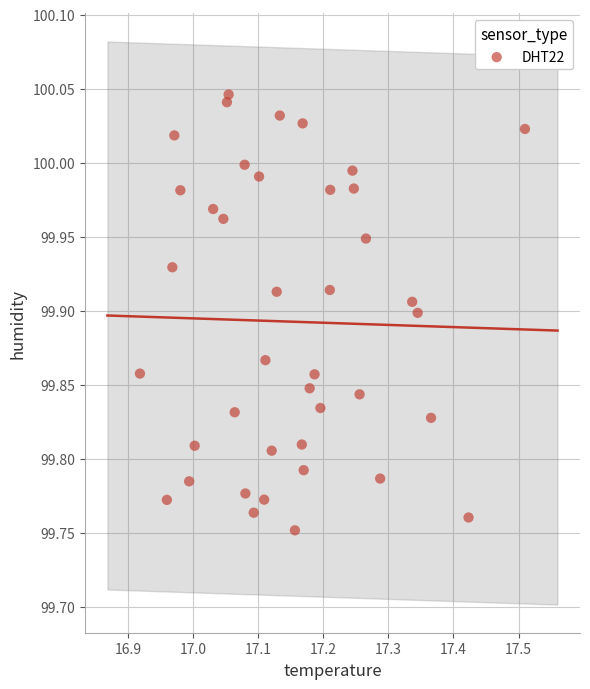

What is the range of X values (max minus min)?

0.6